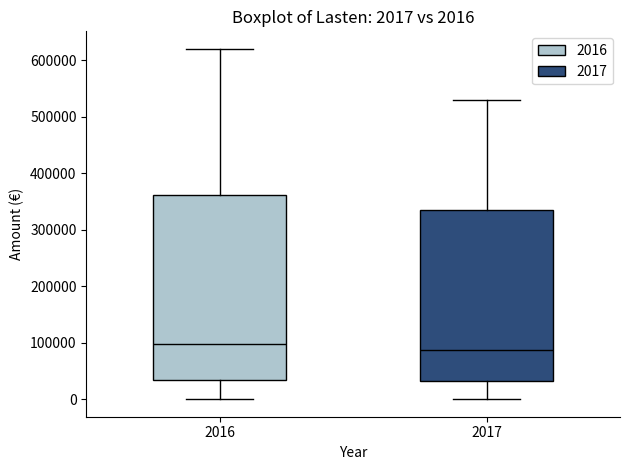

Comparing the boxes themselves (not the whiskers), which one is the tallest?

2016